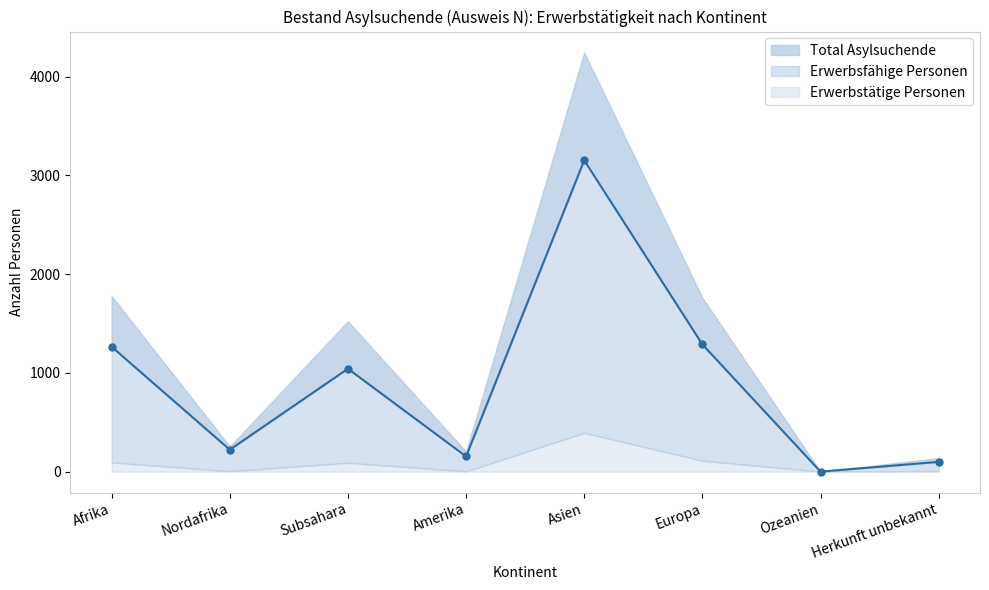

Is the value of Total Asylsuchende at Nordafrika greater than the value of Erwerbstätige Personen at Subsahara?

Yes